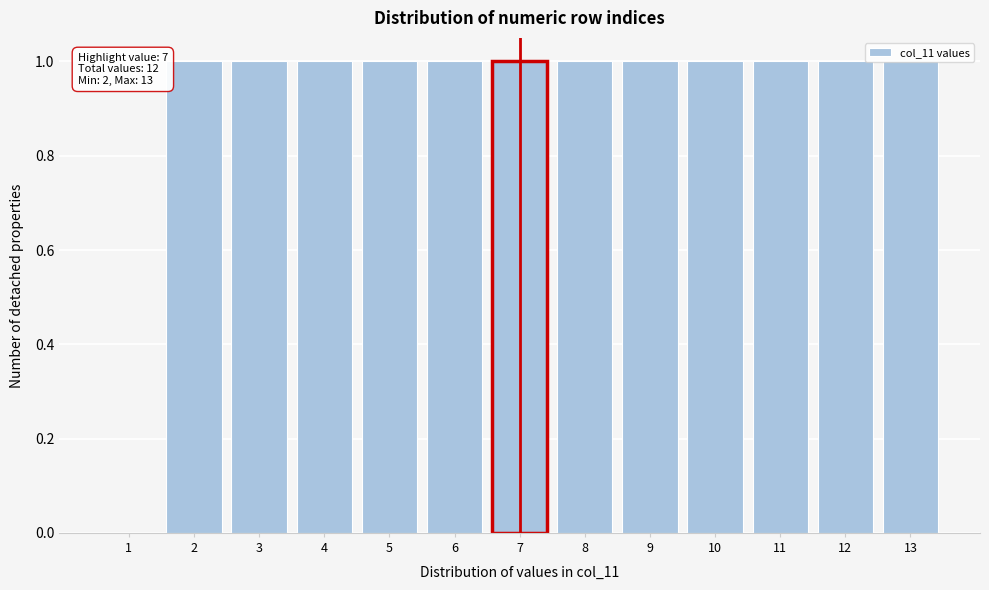

Approximately how many times larger is the value at 9 compared to 5?

1.0